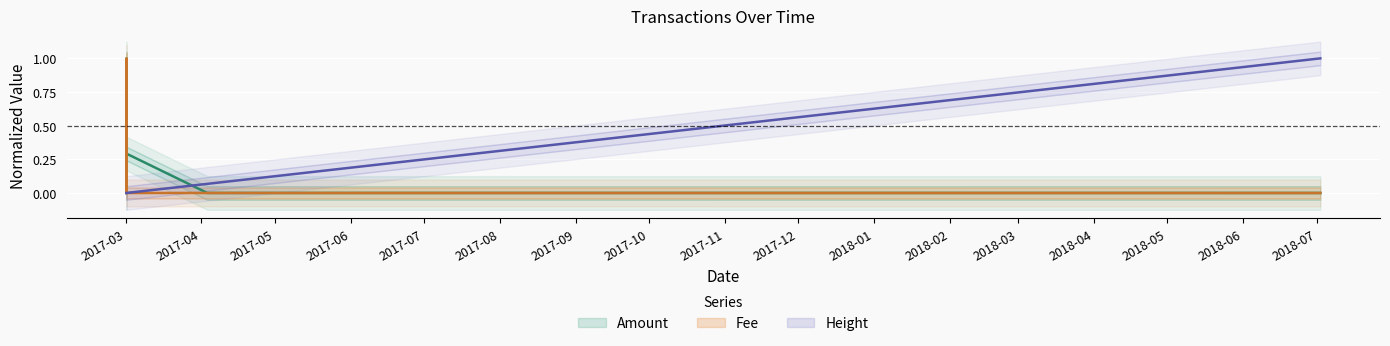

The Fee series shows 0.4 at 2017-03-01 08:15:53. True or false?

False